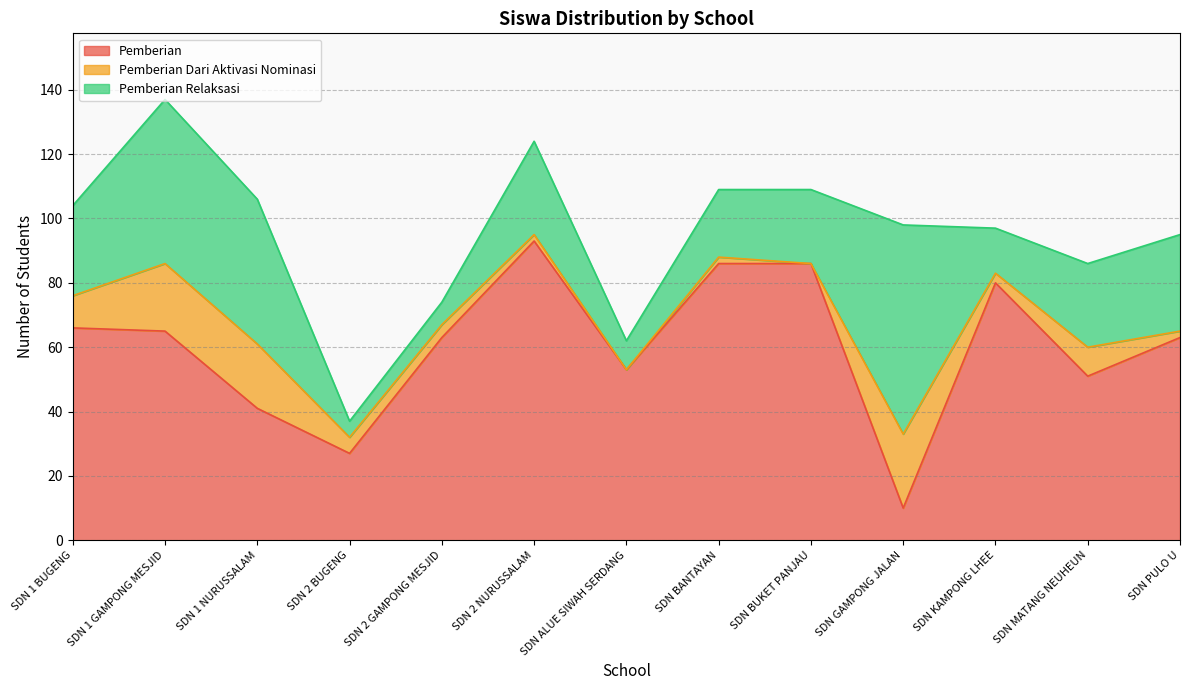

What is the average value of the Pemberian series?

60